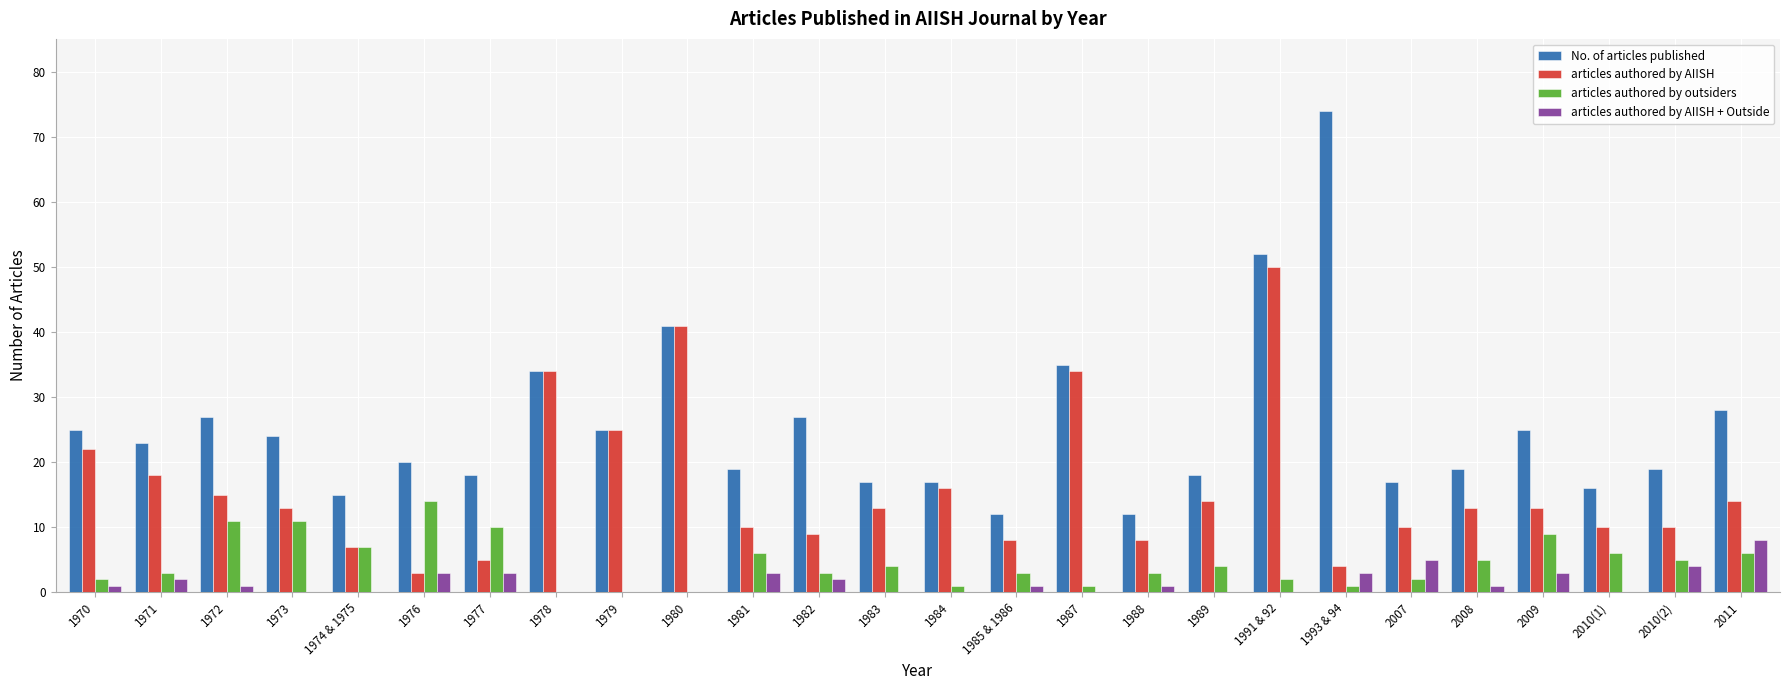

At which category is the sum across all series the highest?

1991 & 92